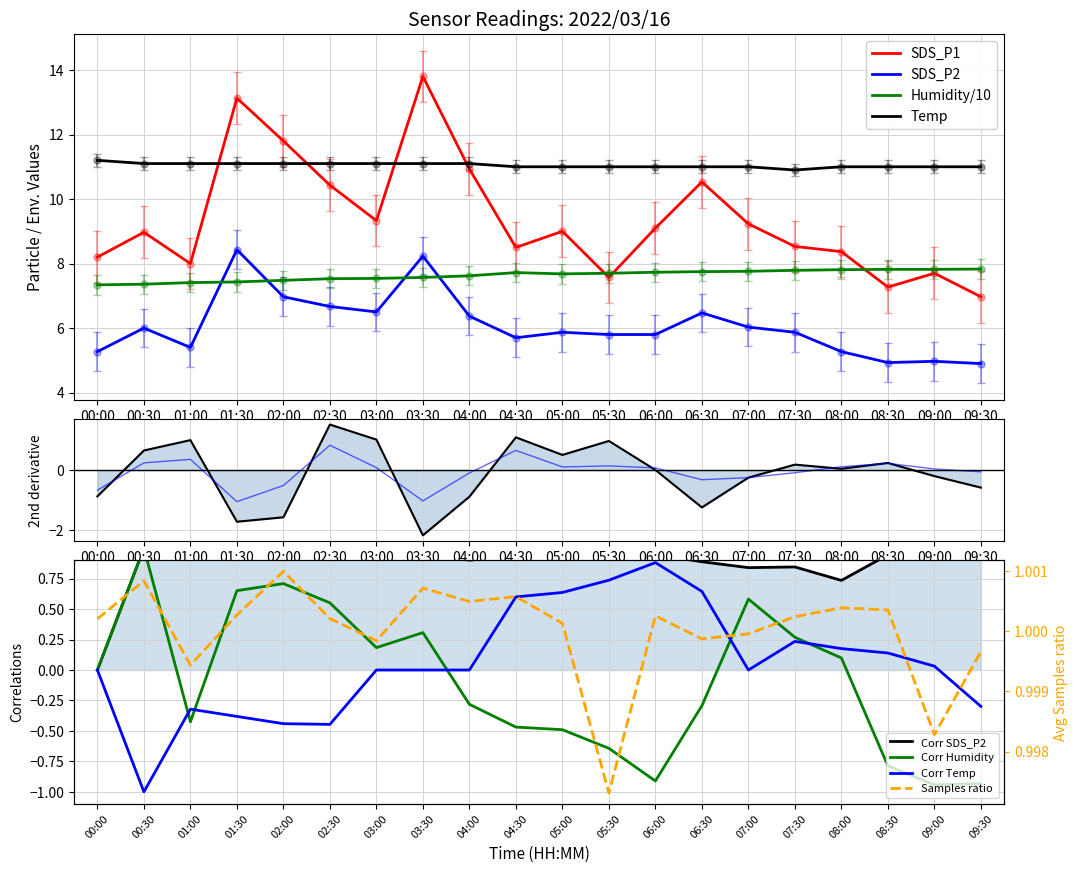

How many categories are shown in the chart?

20